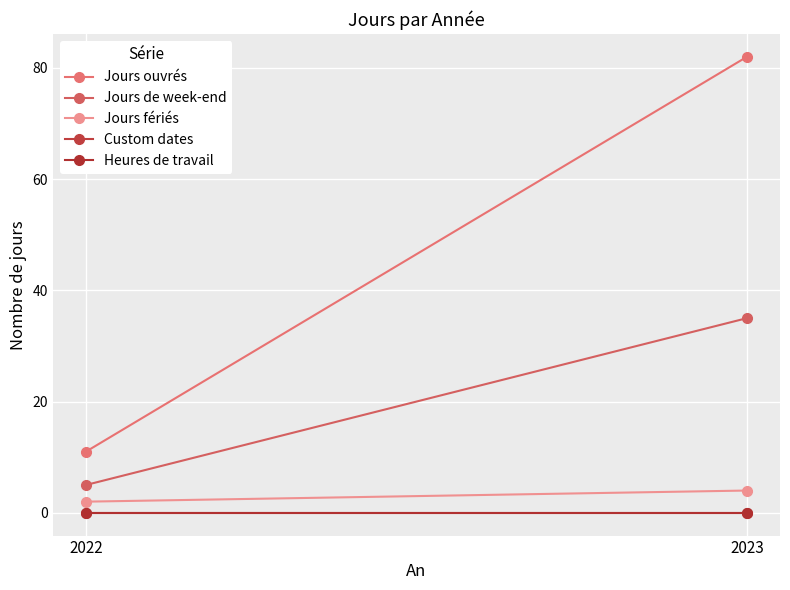

Is it true that Jours ouvrés equals 118 at 2023?

False